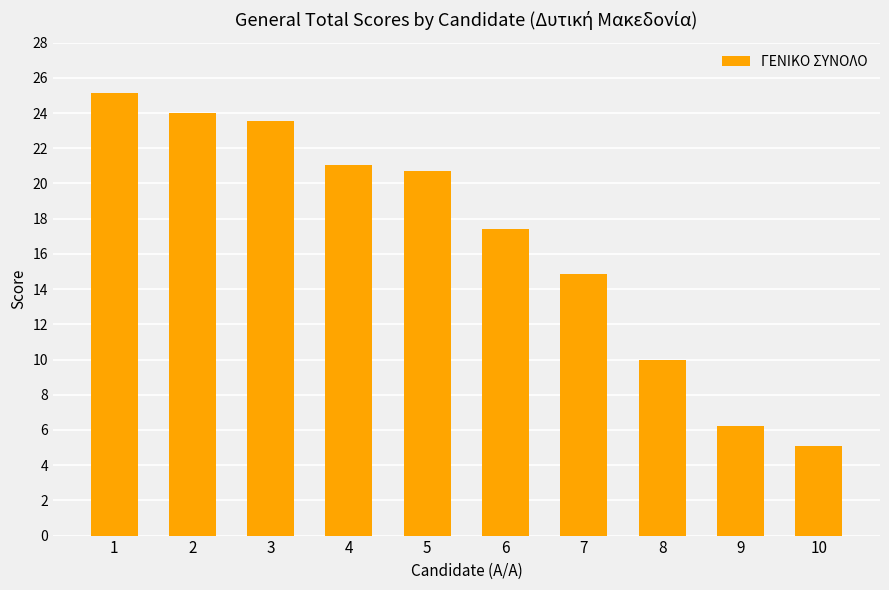

Reading left to right, list all the values displayed in this chart.

1=25.1	2=24.0	3=23.5	4=21.0	5=20.7	6=17.4	7=14.8	8=10.0	9=6.2	10=5.1